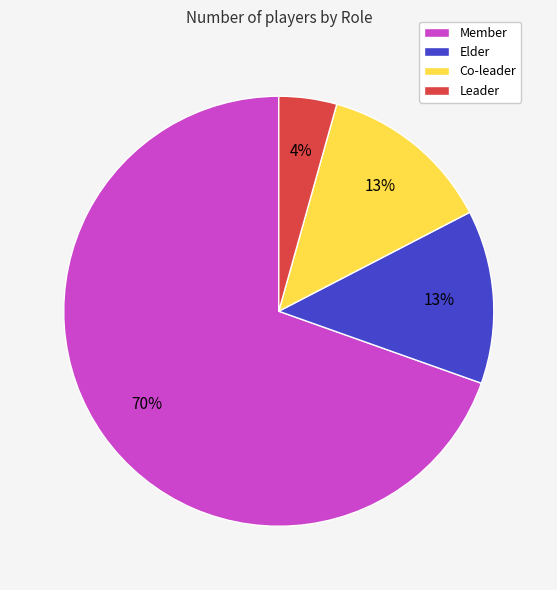

How many slices are in this pie chart?

4